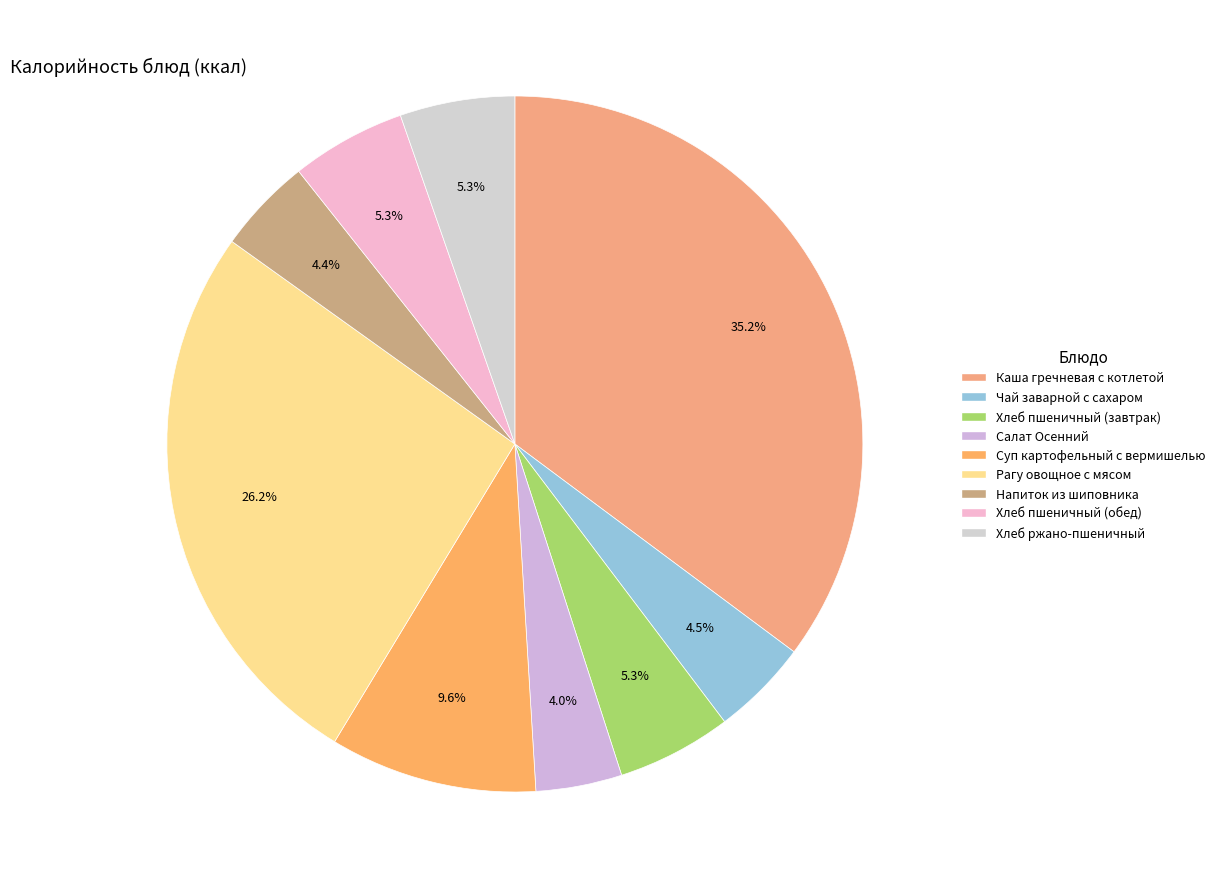

What is the largest slice in the pie chart?

Каша гречневая с котлетой